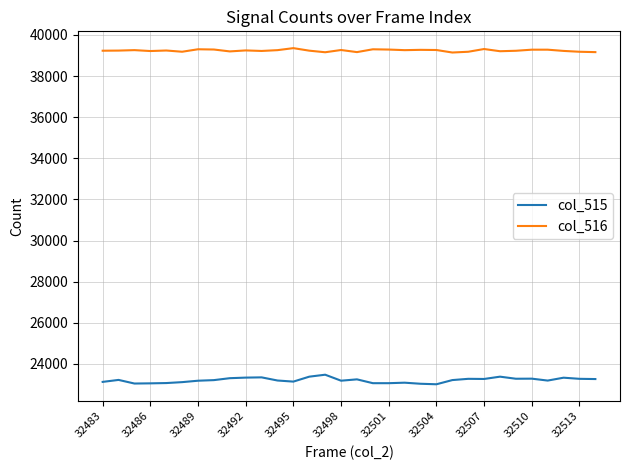

True or false: col_516 and col_515 intersect in this chart.

False